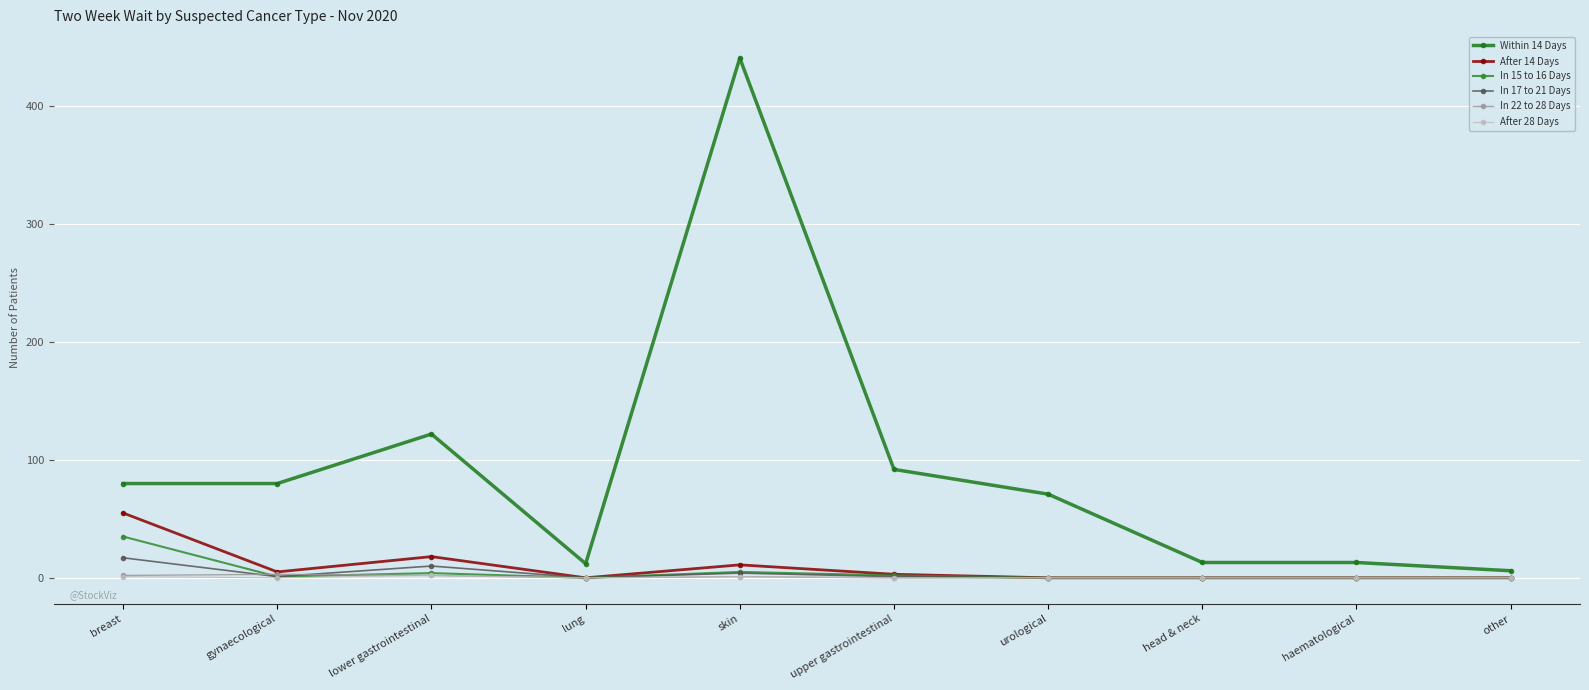

How many lines are shown in the chart?

6